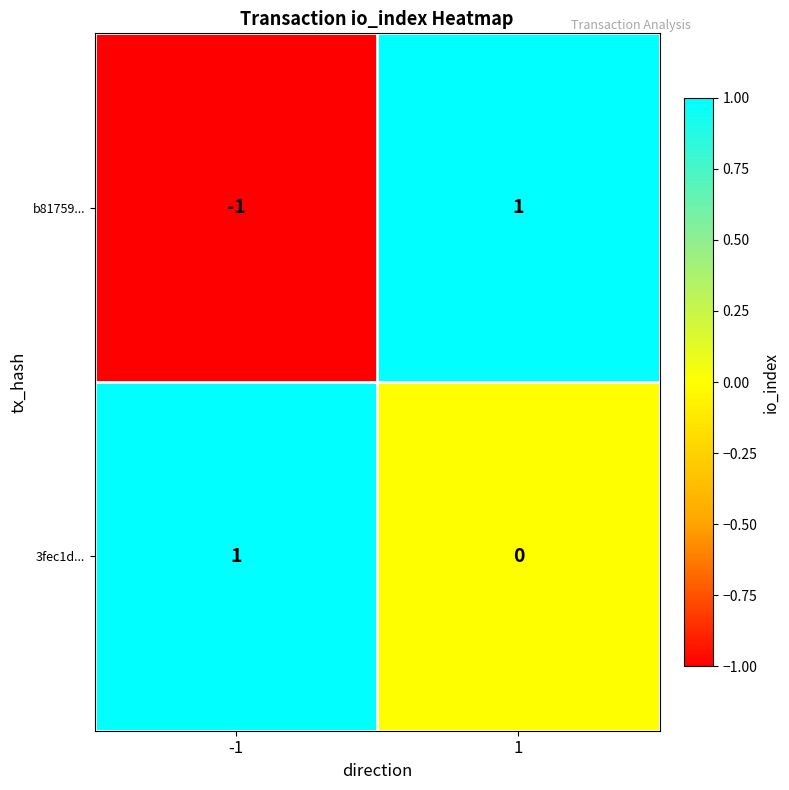

Which series has the largest total across all categories?

3fec1d...